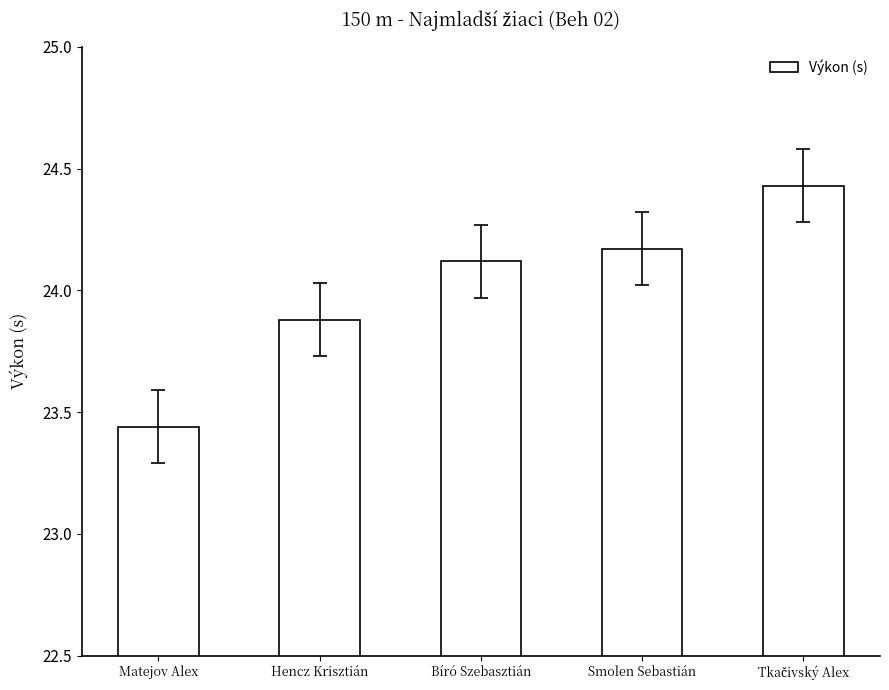

What is the average value?

24.0